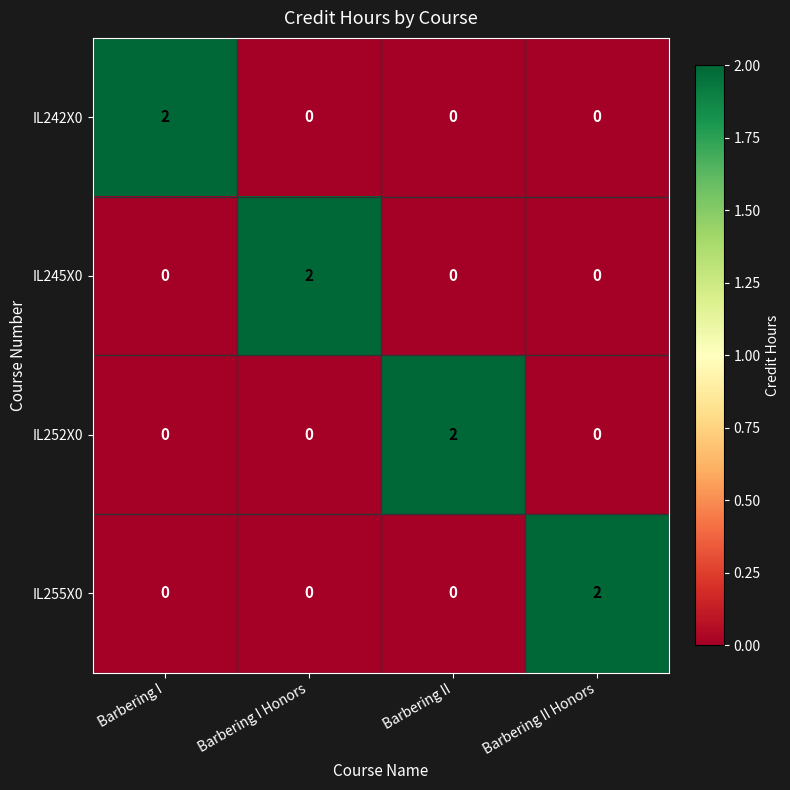

What is the difference between the highest and lowest values at Barbering II Honors?

2